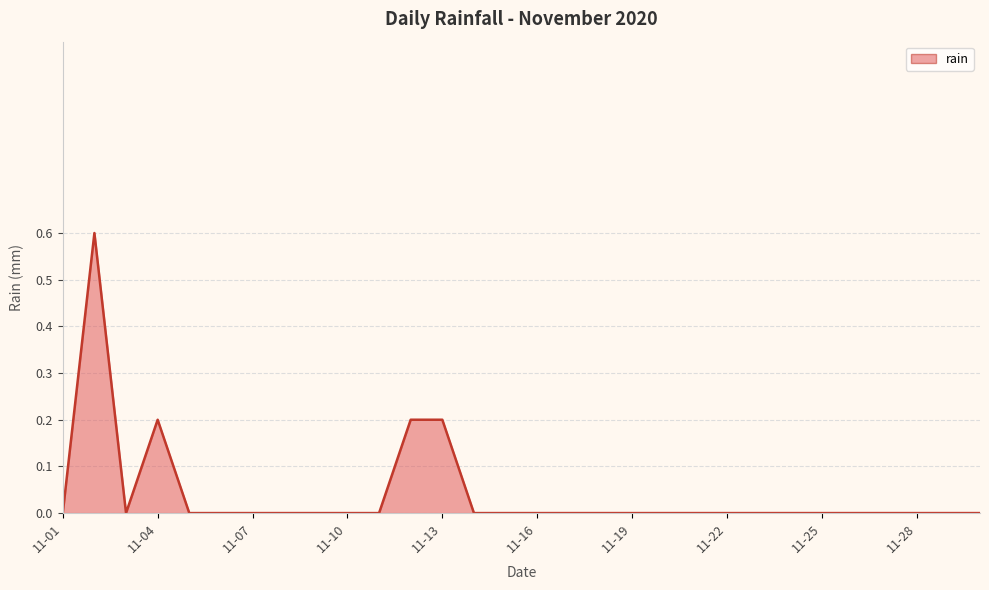

What is the difference between the maximum and minimum values?

0.6